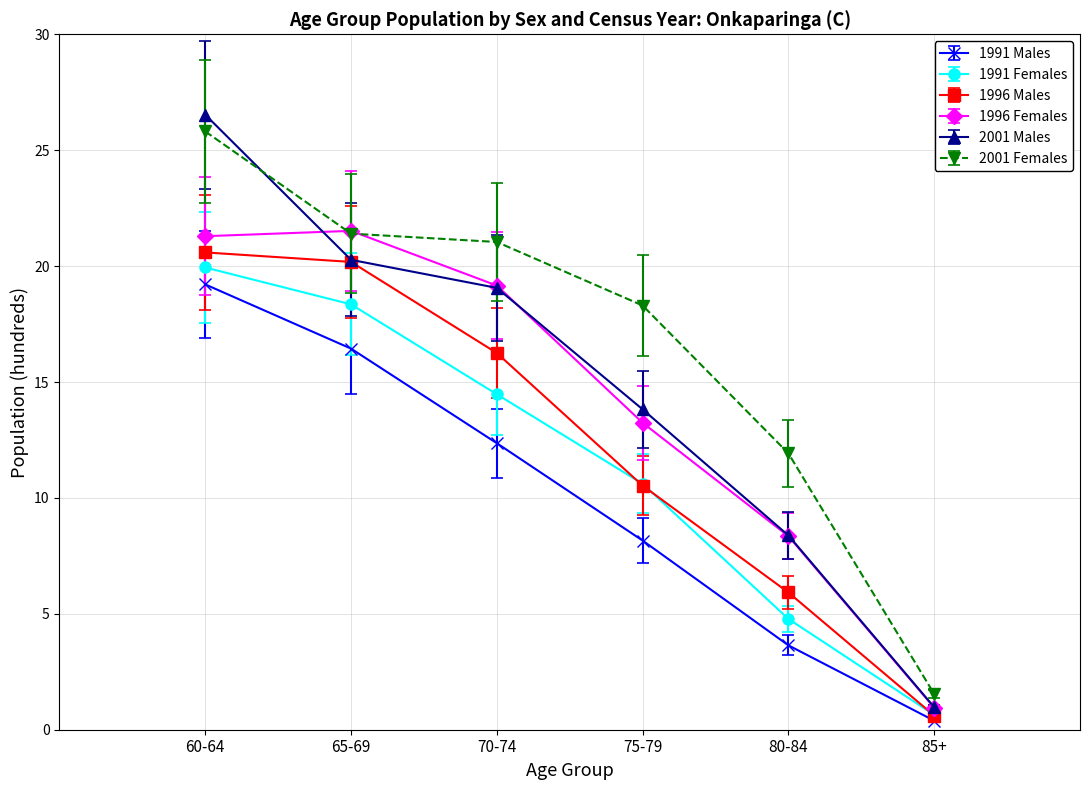

At which category is the sum across all series the highest?

60-64